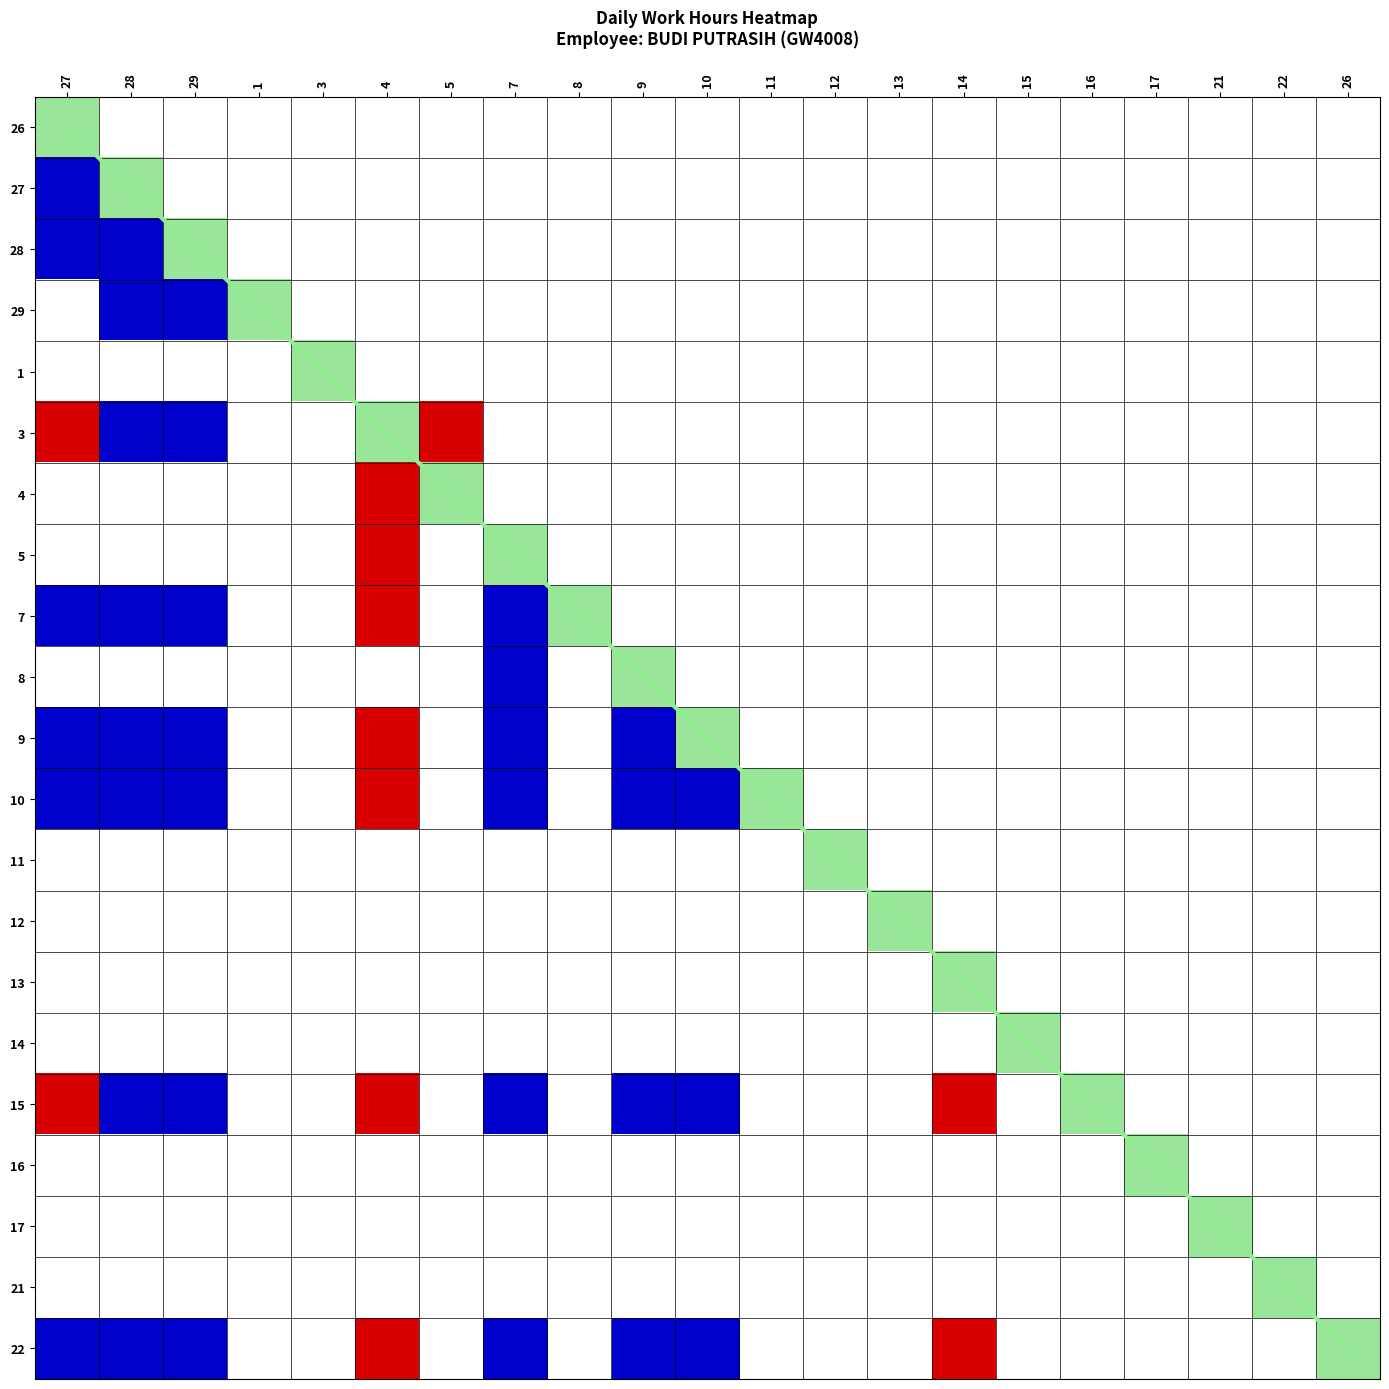

The chart shows a value of 34 at 26. True or false?

False